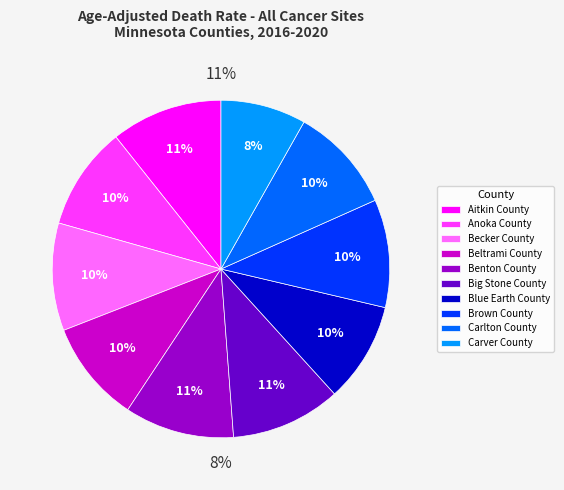

Count the number of slices in the pie.

10